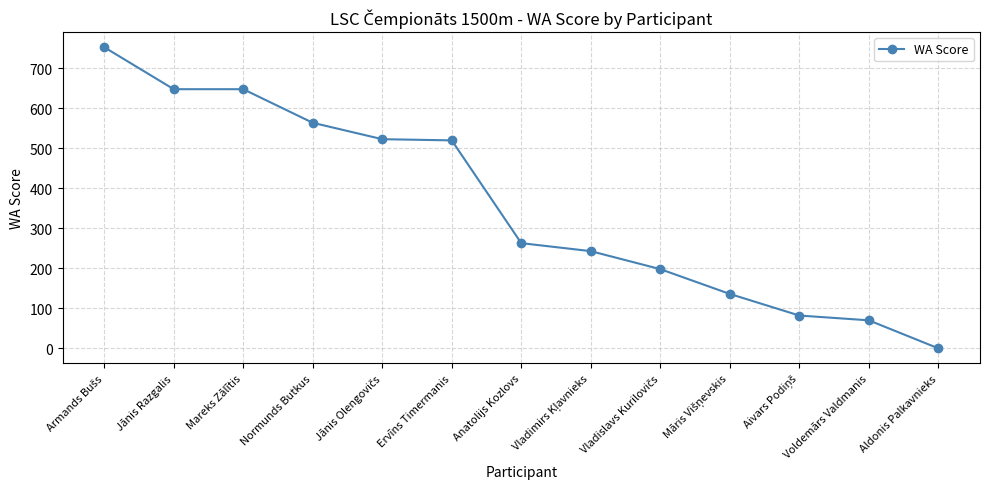

How many lines are shown in the chart?

1